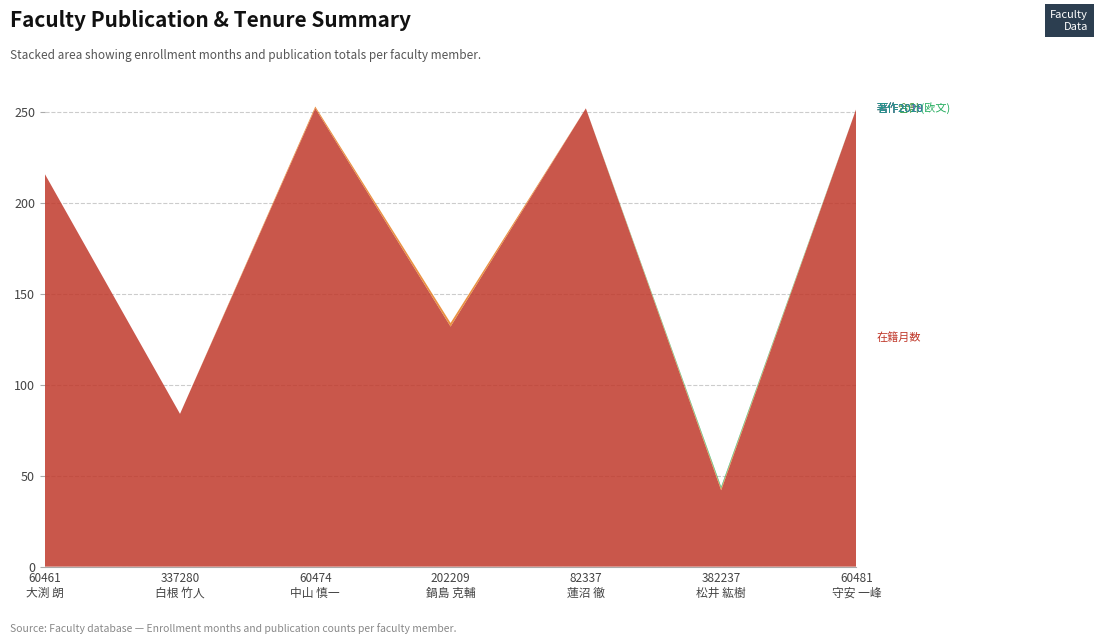

Reading left to right, what are all the values shown in this chart?

在籍月数: 60461
大渕 朗=216	337280
白根 竹人=84	60474
中山 慎一=252	202209
鍋島 克輔=132	82337
蓮沼 徹=252	382237
松井 紘樹=42	60481
守安 一峰=252
著作合計: 60461
大渕 朗=0	337280
白根 竹人=0	60474
中山 慎一=1	202209
鍋島 克輔=2	82337
蓮沼 徹=0	382237
松井 紘樹=1	60481
守安 一峰=0
著作合計(欧文): 60461
大渕 朗=0	337280
白根 竹人=0	60474
中山 慎一=0	202209
鍋島 克輔=0	82337
蓮沼 徹=0	382237
松井 紘樹=1	60481
守安 一峰=0
著作2018: 60461
大渕 朗=0	337280
白根 竹人=0	60474
中山 慎一=0	202209
鍋島 克輔=0	82337
蓮沼 徹=0	382237
松井 紘樹=0	60481
守安 一峰=0
著作2019: 60461
大渕 朗=0	337280
白根 竹人=0	60474
中山 慎一=0	202209
鍋島 克輔=0	82337
蓮沼 徹=0	382237
松井 紘樹=0	60481
守安 一峰=0
著作2020: 60461
大渕 朗=0	337280
白根 竹人=0	60474
中山 慎一=0	202209
鍋島 克輔=0	82337
蓮沼 徹=0	382237
松井 紘樹=0	60481
守安 一峰=0